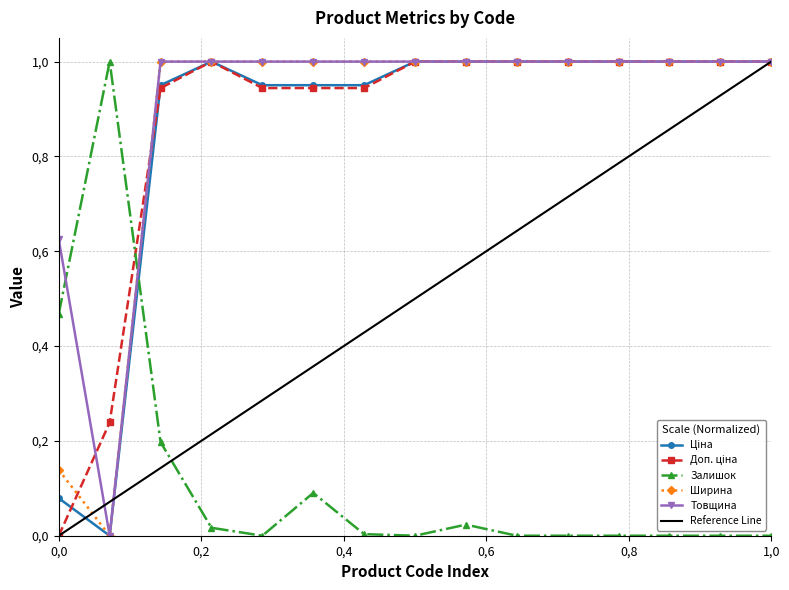

True or false: Залишок and Ширина intersect in this chart.

True